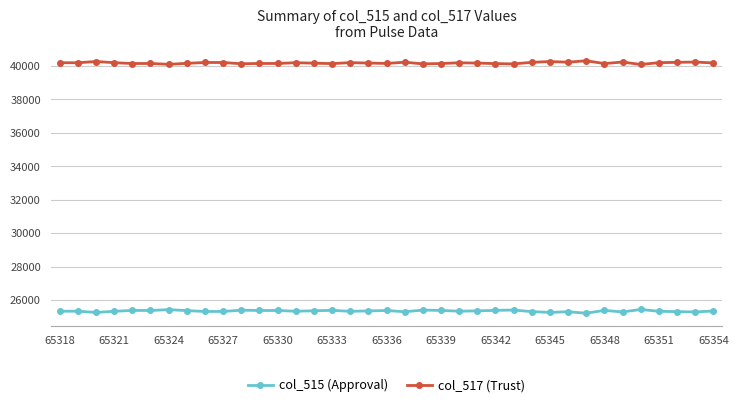

What is the greatest value displayed?

40309